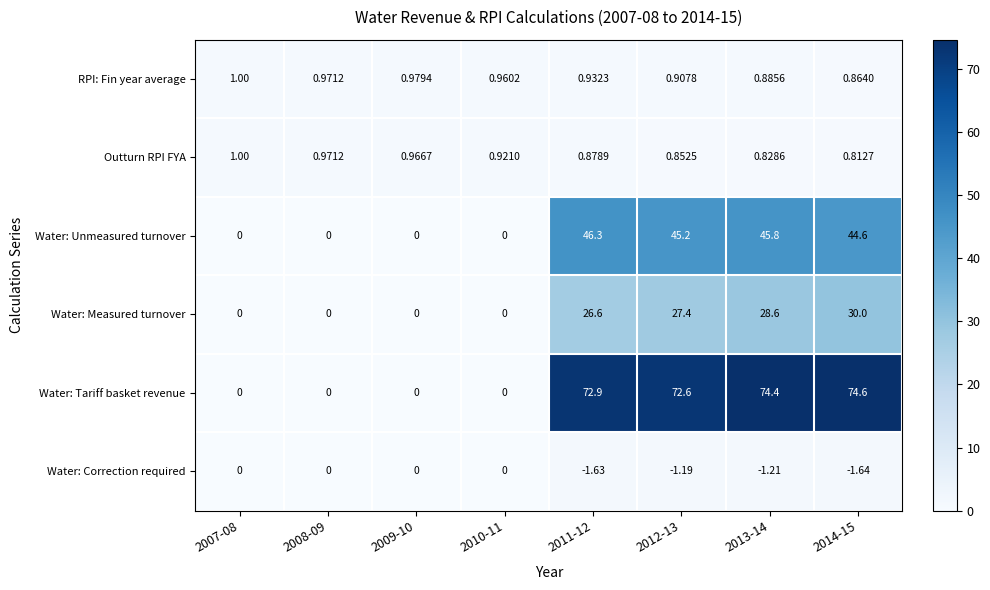

Which series has the widest spread of values?

Water: Tariff basket revenue